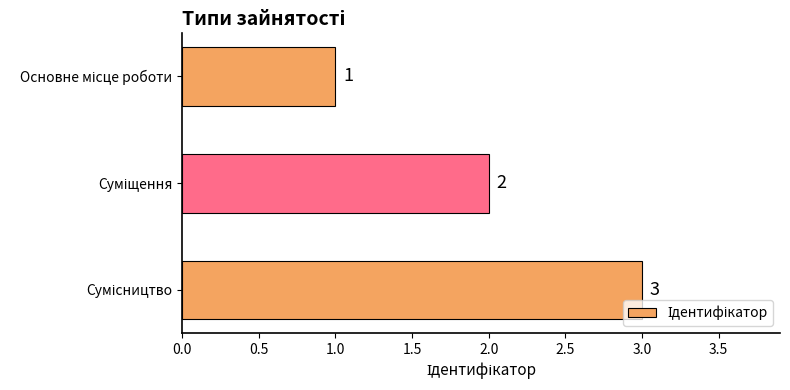

Count the values in the range 1 to 3.

3